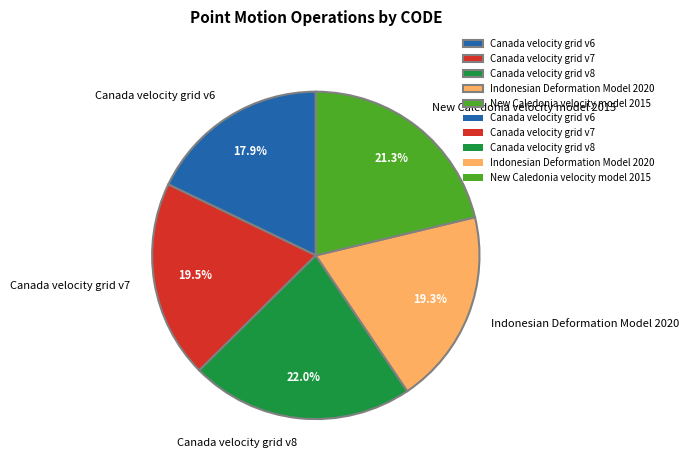

What percentage is NOT represented by Canada velocity grid v7?

80.5%